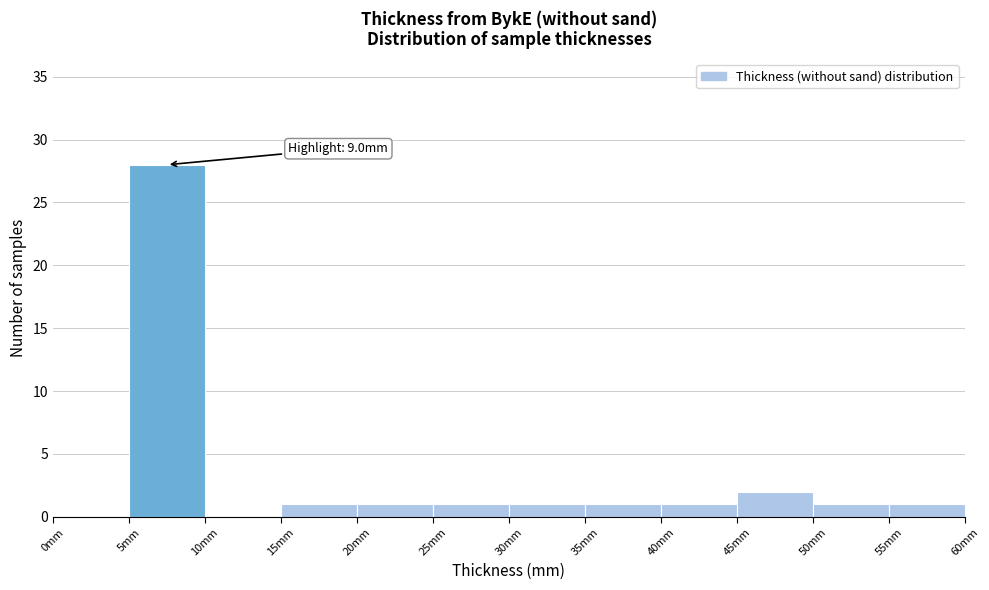

Over which range of the x-axis is the bar tallest?

5 to 10